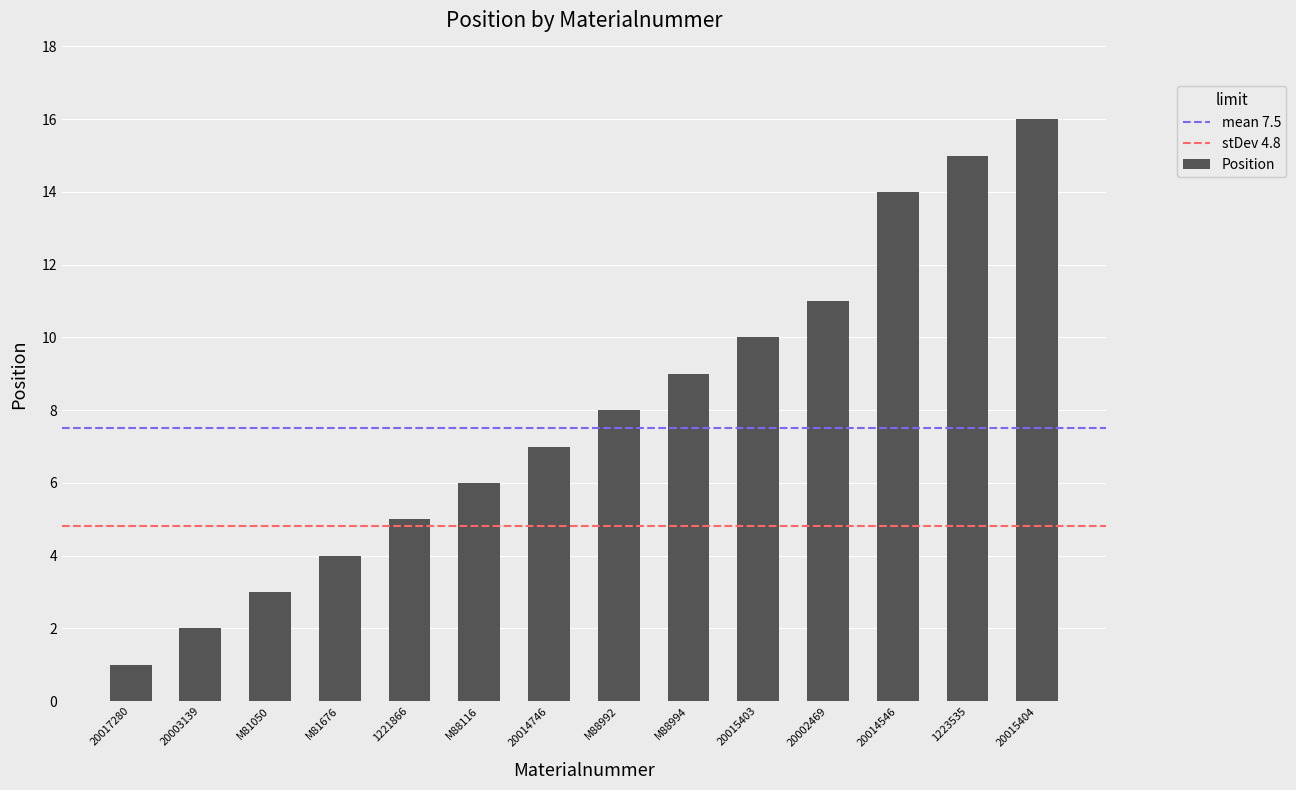

What is the sum of all values?

111